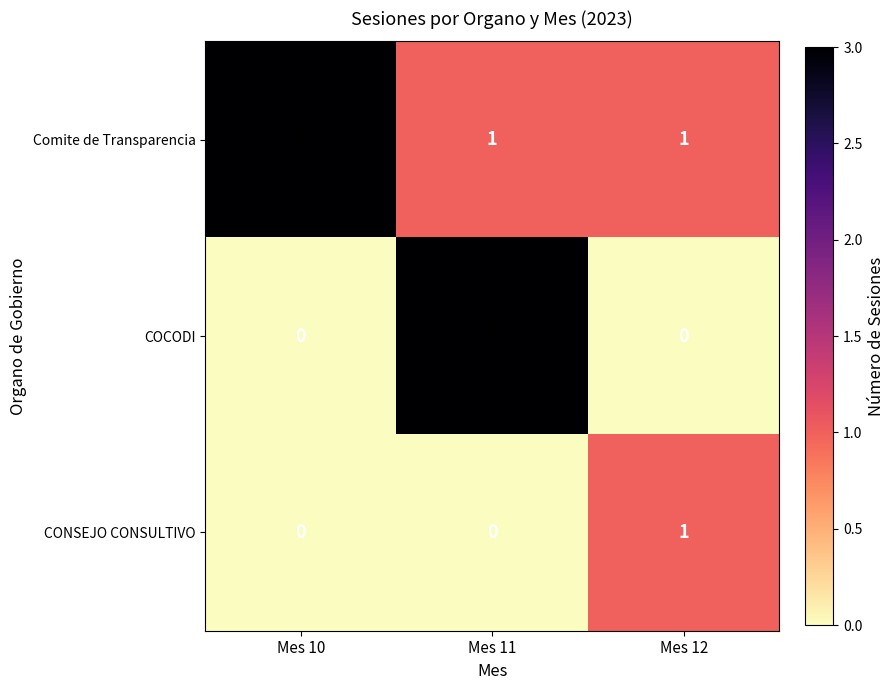

Reading right to left, extract all data points from this chart.

Comite de Transparencia: Mes 12=1	Mes 11=1	Mes 10=3
COCODI: Mes 12=0	Mes 11=3	Mes 10=0
CONSEJO CONSULTIVO: Mes 12=1	Mes 11=0	Mes 10=0